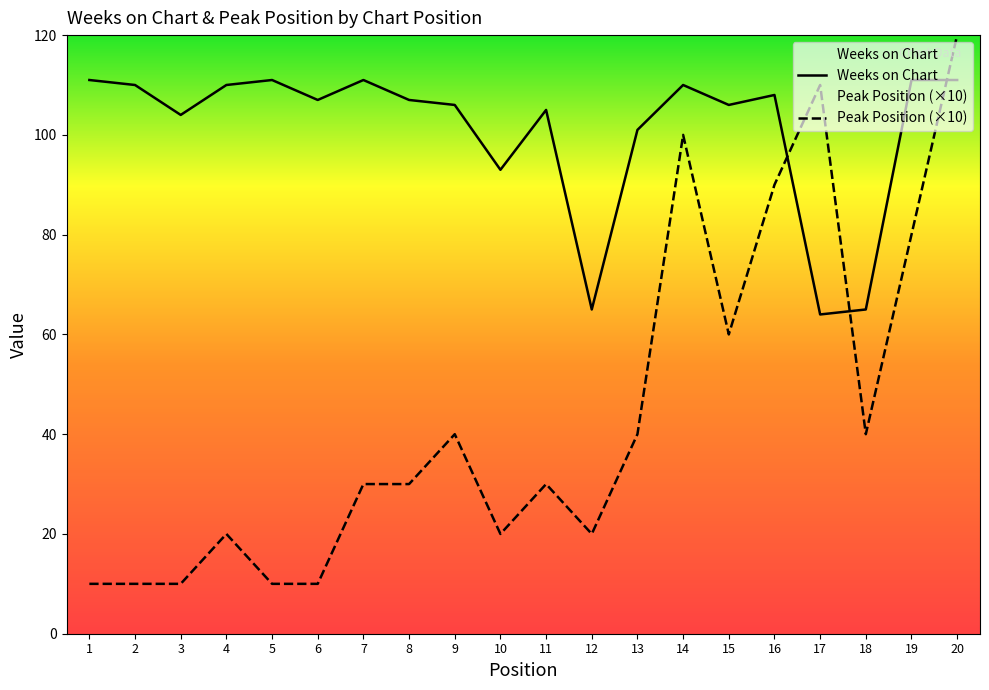

Is the value of Weeks on Chart at 19 greater than the value of Peak Position at 6?

Yes